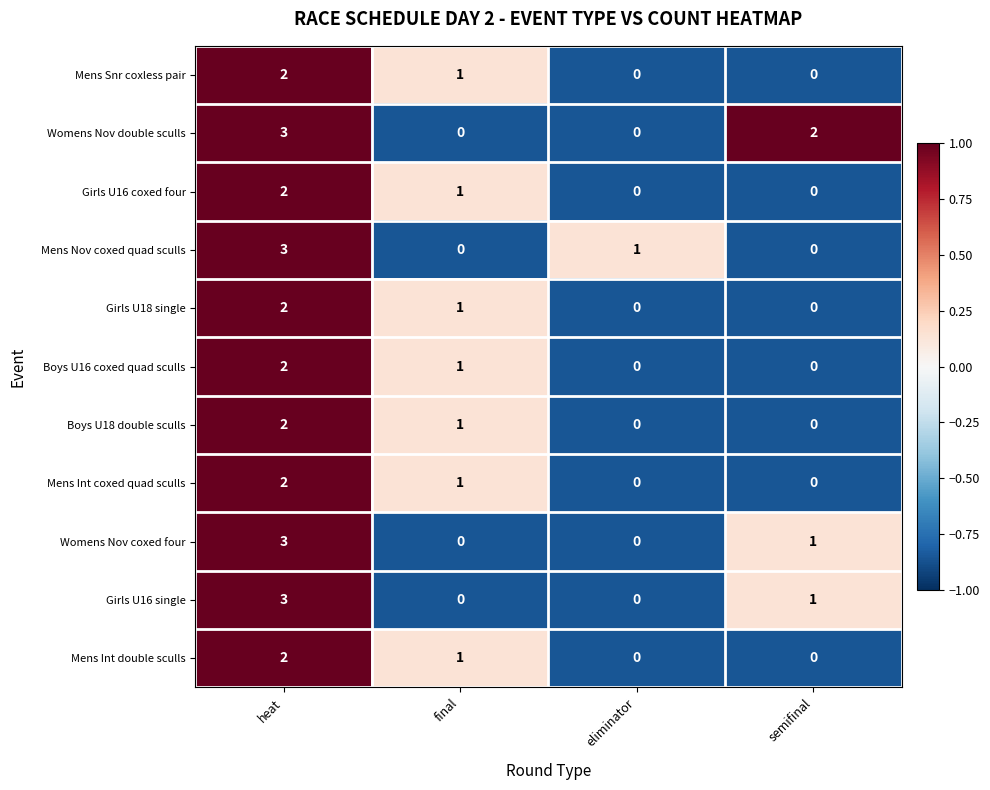

The value of Mens Int coxed quad sculls at eliminator is 0. True or false?

True